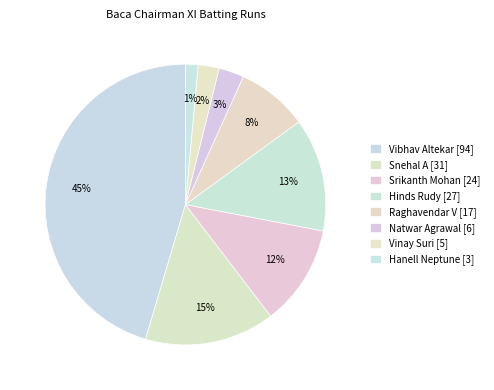

How many segments does this pie chart have?

8